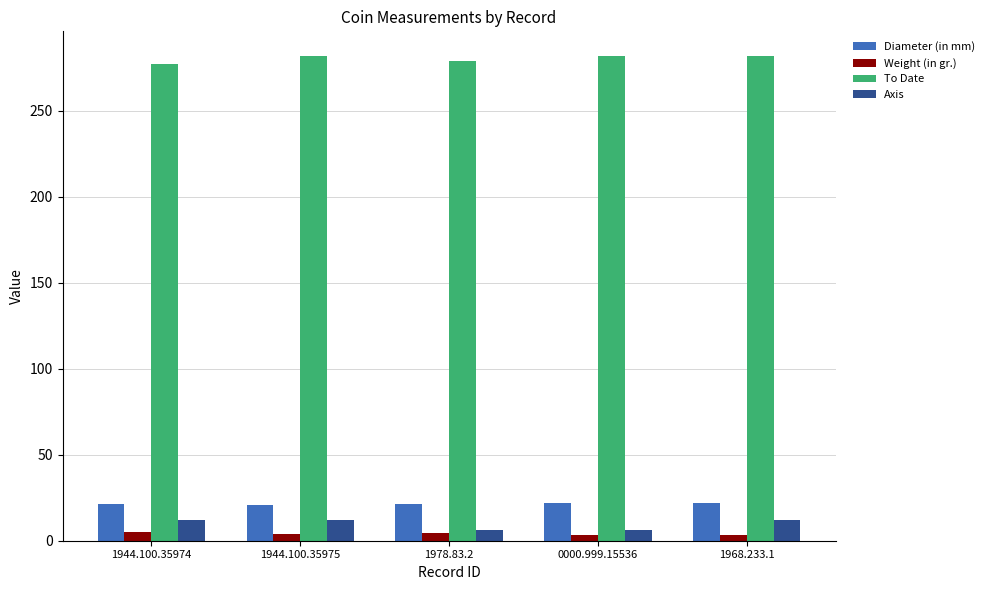

What is the highest value of the To Date series?

282.0